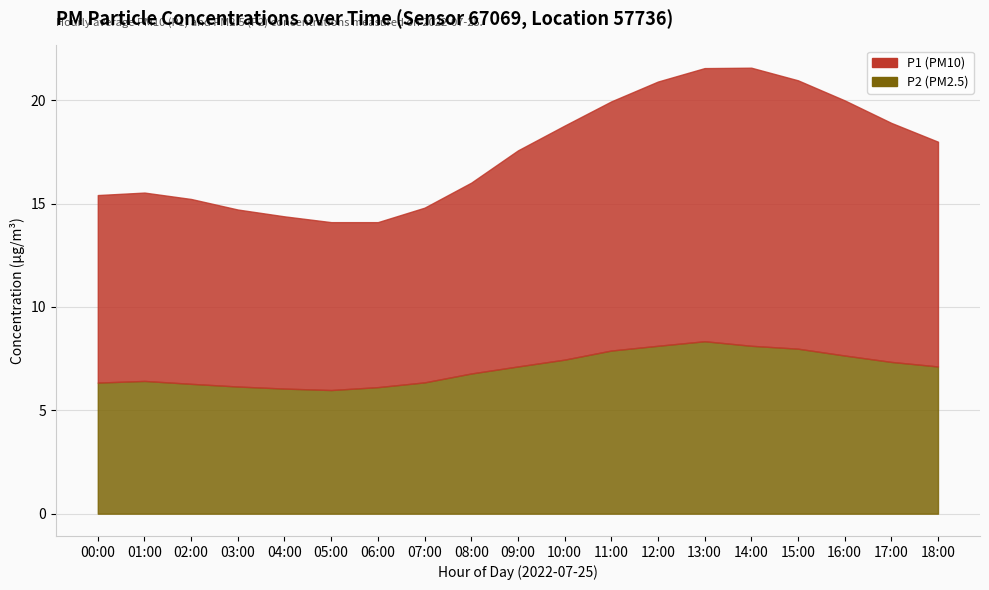

What is the value of the P2 point at the 6th from the left?

6.0